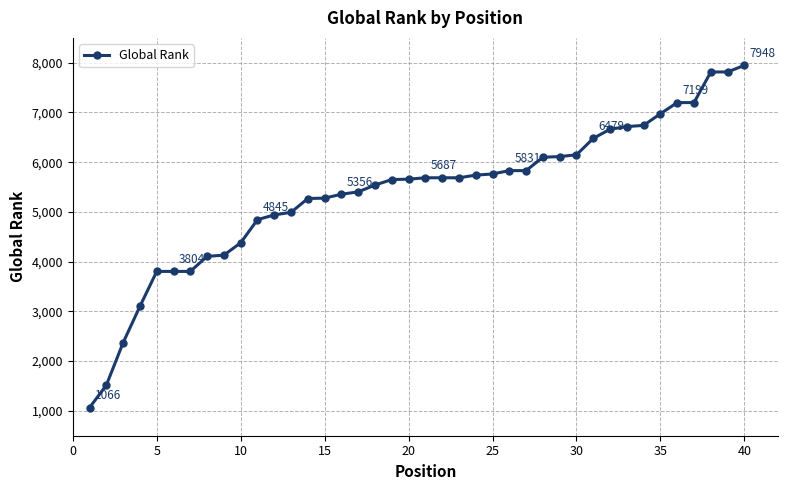

What is the sum of all values?

215162